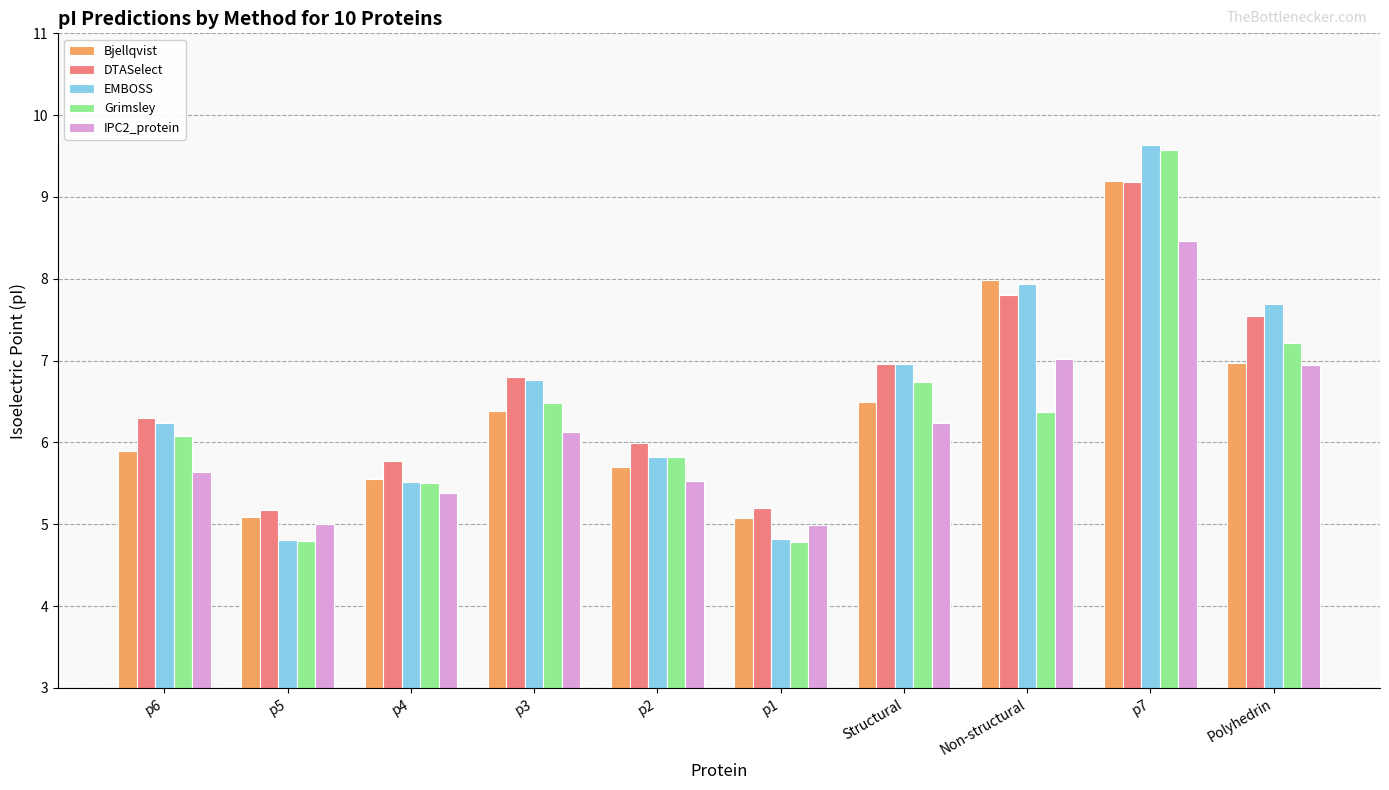

True or false: DTASelect has a value of 6.0 at p2.

True